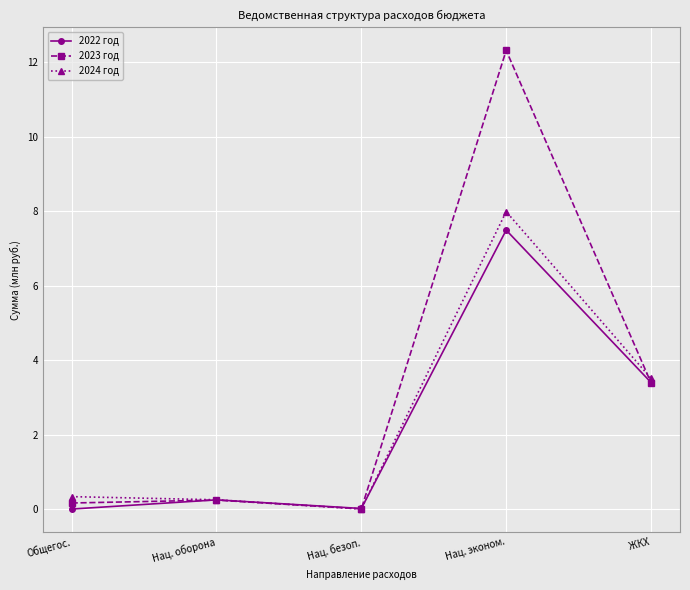

Which series has the largest range (max minus min)?

2023 год